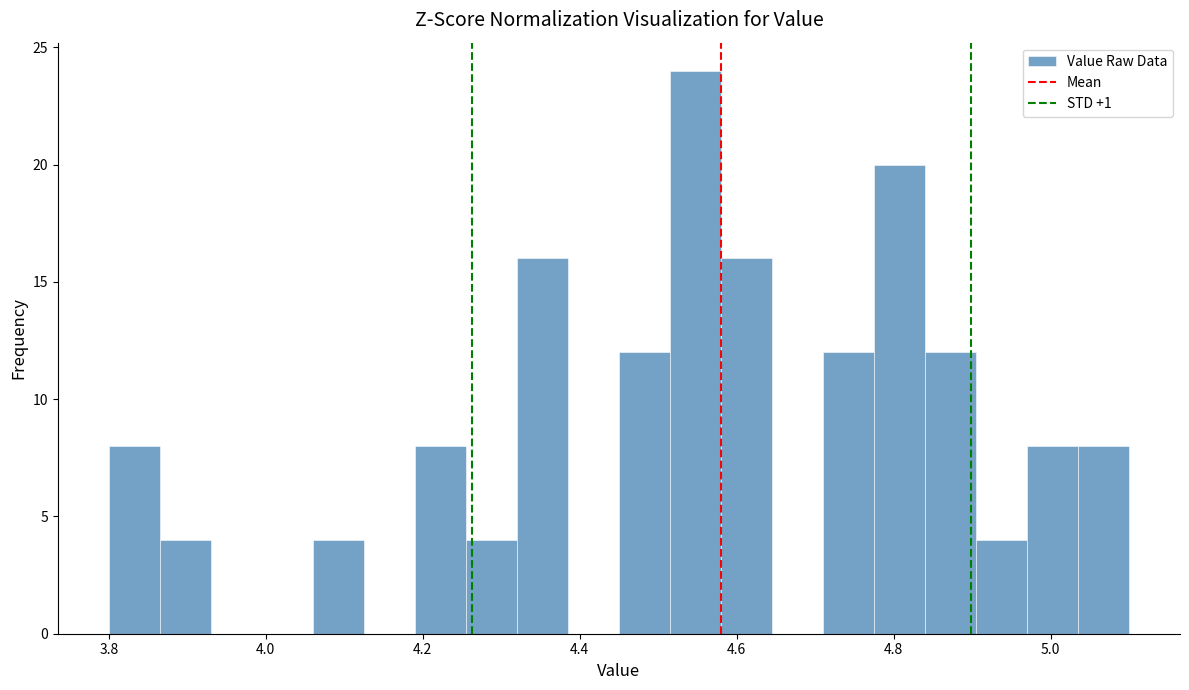

Read against the x-axis, roughly where is the centre of the tallest bar?

4.54